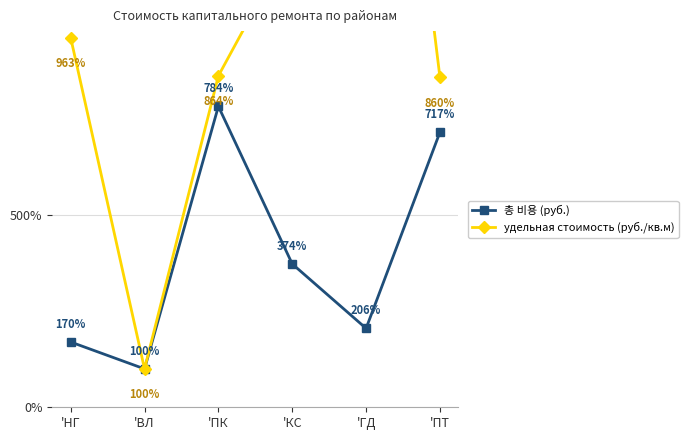

List the labels in order of удельная стоимость (руб./кв.м) value, smallest first.

'ВЛ, 'ПТ, 'ПК, 'НГ, 'КС, 'ГД